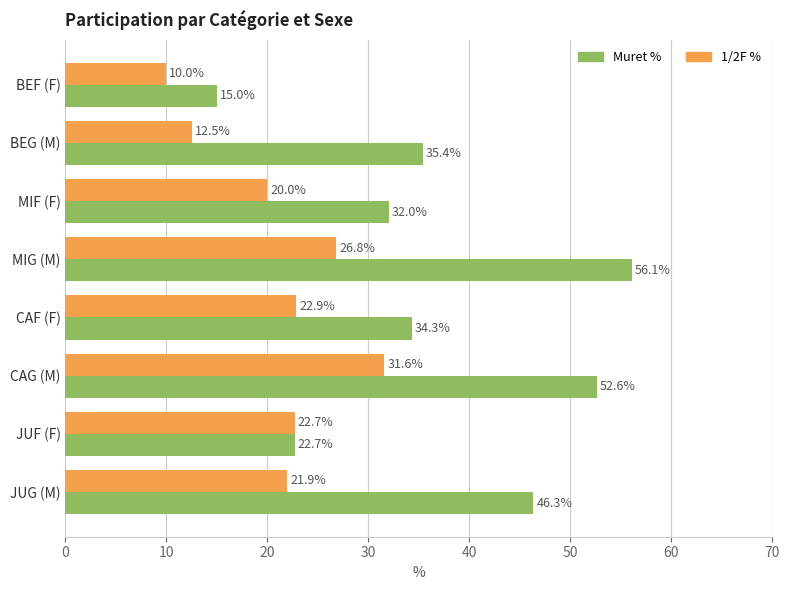

What is the difference between the second highest and minimum values in the Muret % series?

37.6